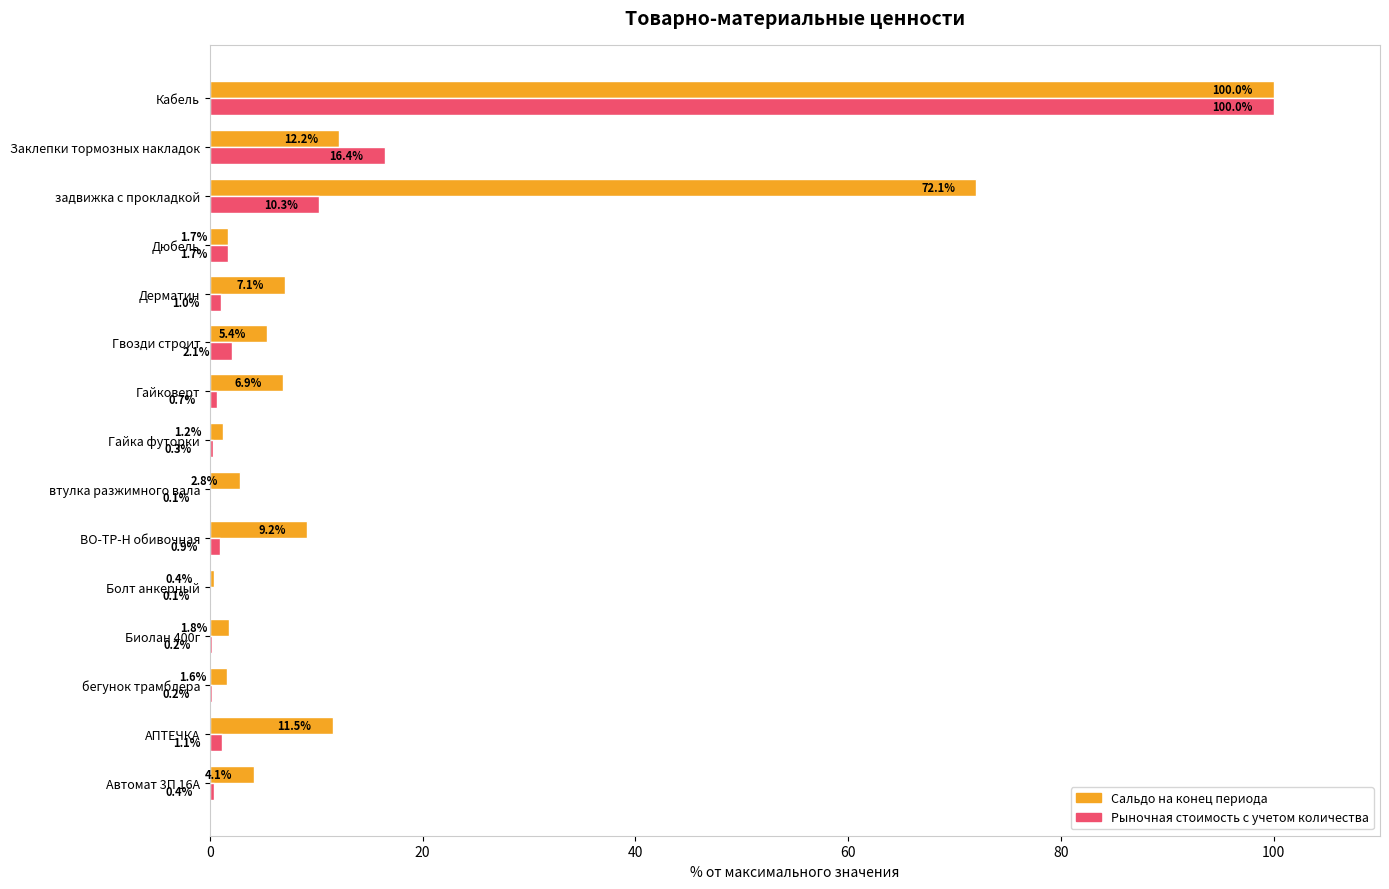

Between Болт анкерный and Дюбель, which series saw the biggest shift?

Рыночная стоимость с учетом количества